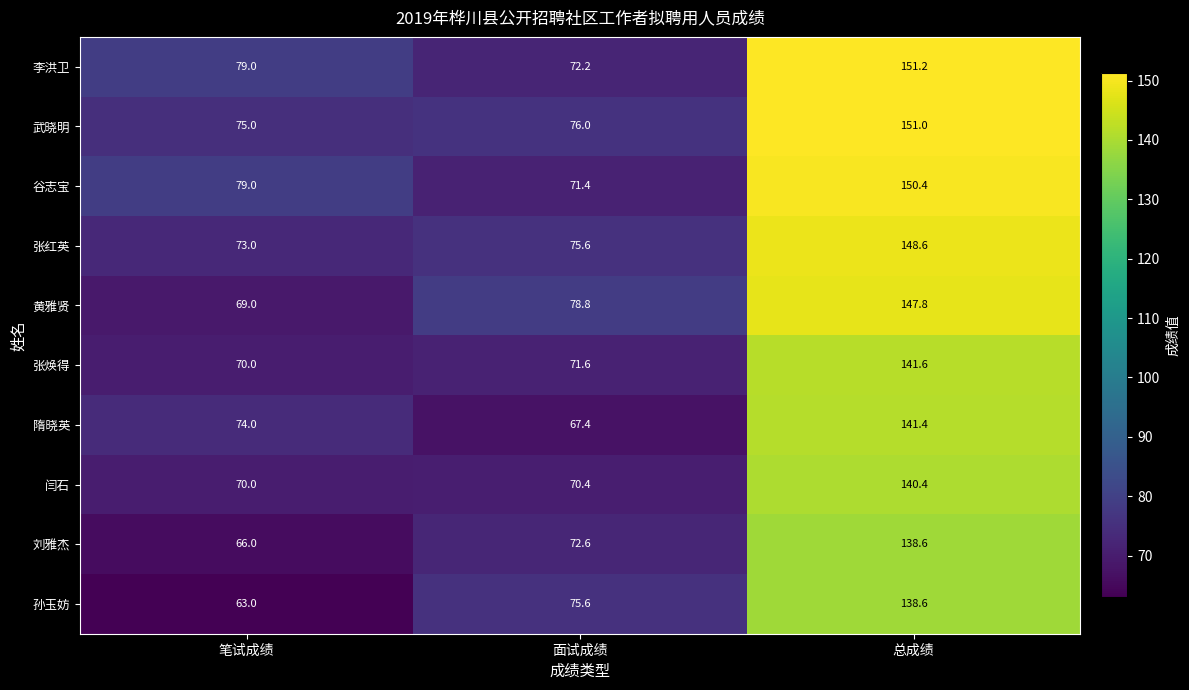

Count the number of data series in this chart.

10